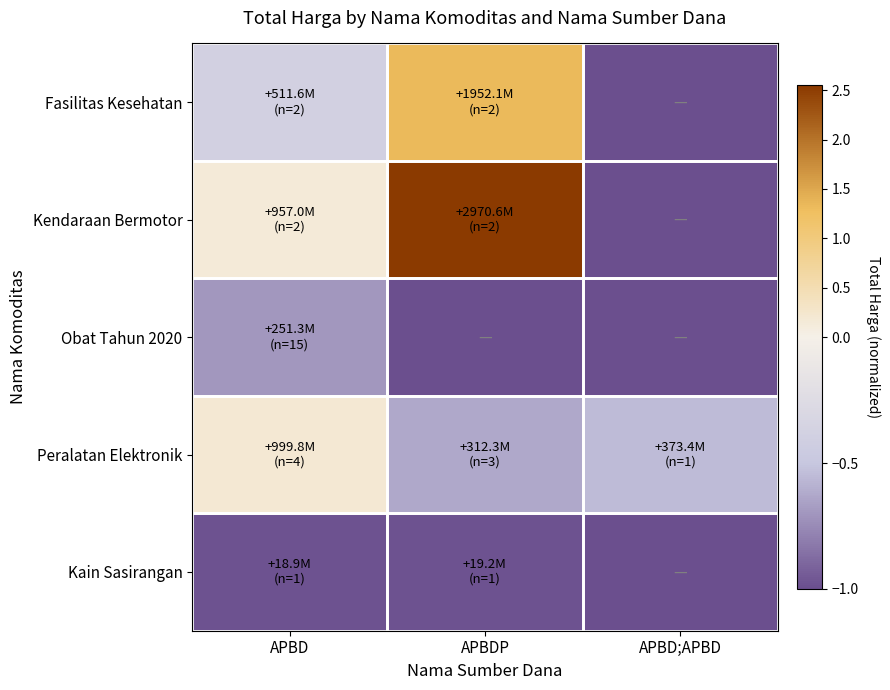

At how many categories does at least one series exceed 0?

2